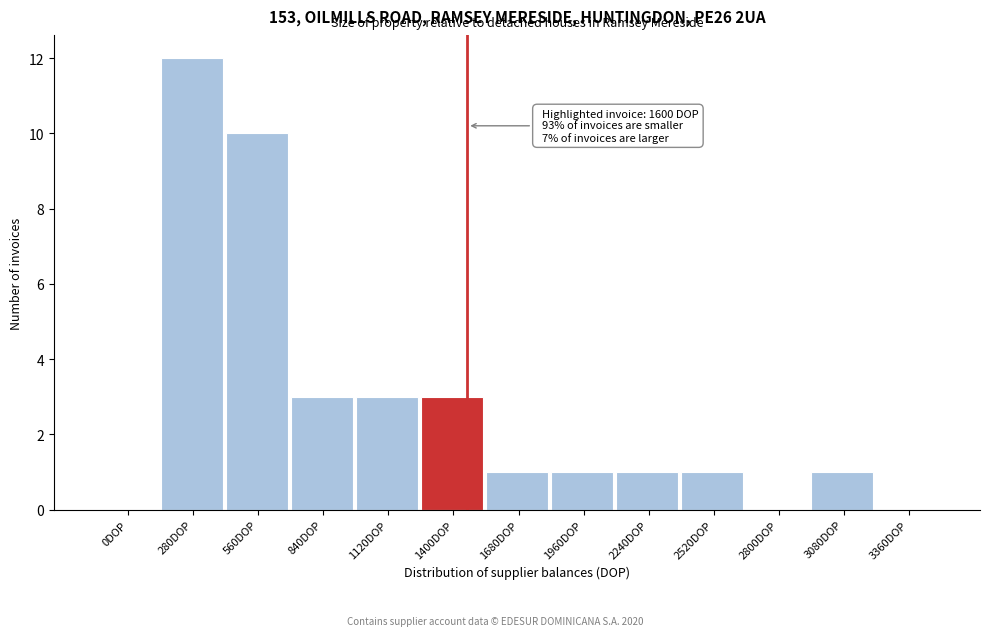

Reading right to left, transcribe all the data shown in this chart.

3360DOP=0	3080DOP=1	2800DOP=0	2520DOP=1	2240DOP=1	1960DOP=1	1680DOP=1	1400DOP=3	1120DOP=3	840DOP=3	560DOP=10	280DOP=12	0DOP=0